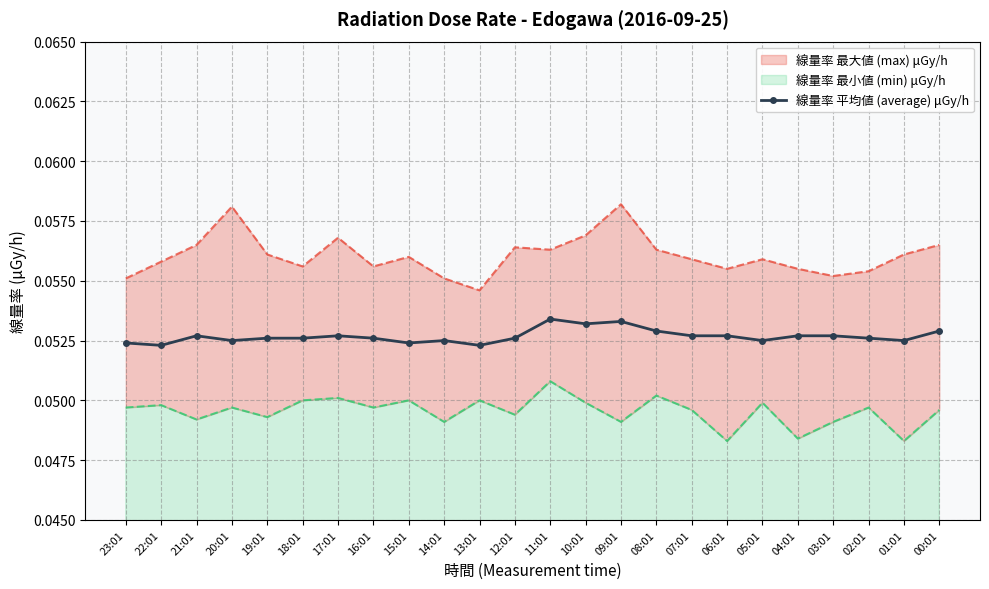

True or false: 線量率 平均値 (average) μGy/h has more than 0 interior local peaks.

True